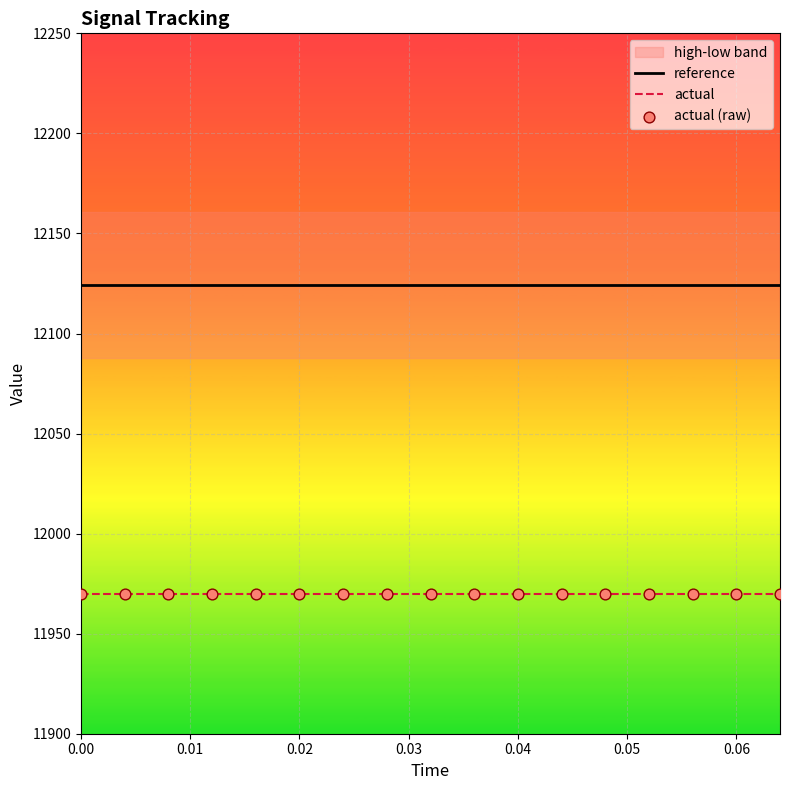

Which series reaches the minimum Y coordinate?

actual